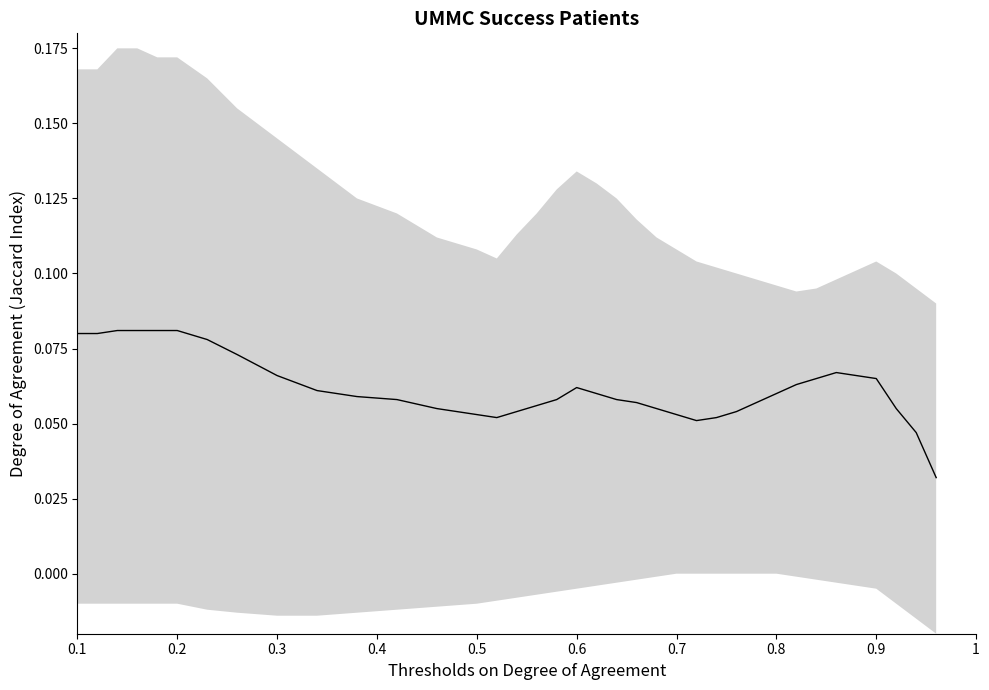

What is the sum of the values at 1 and 13?

0.1